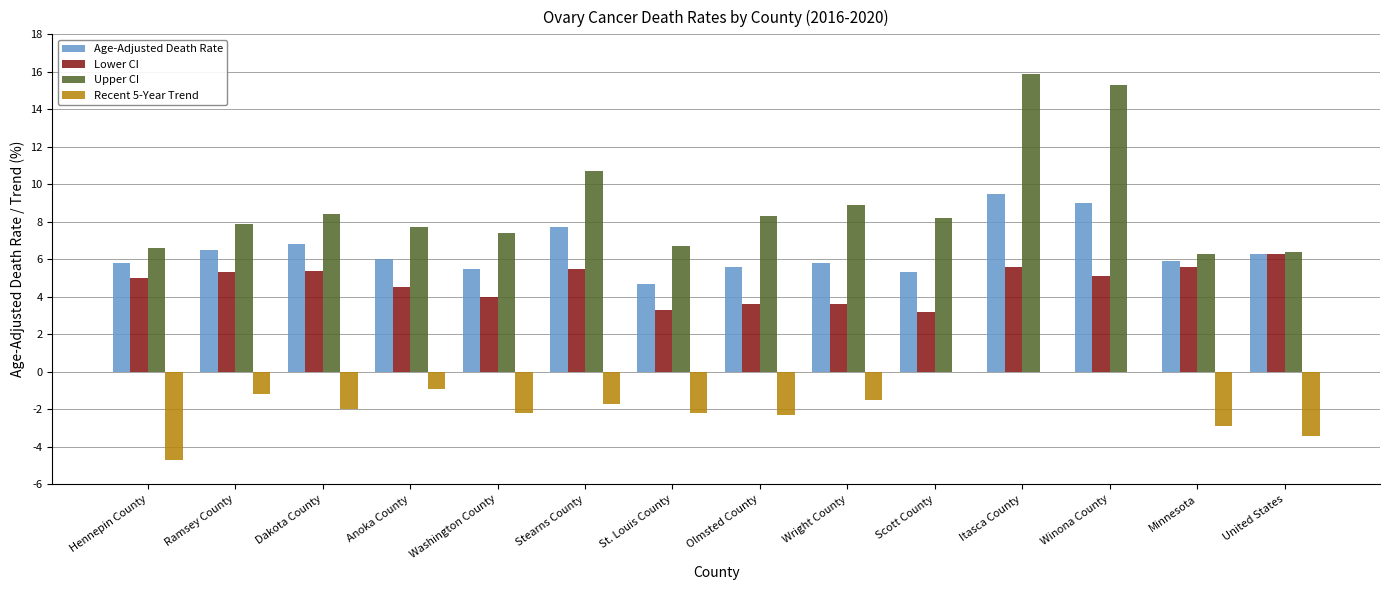

Which series has the largest total across all categories?

Upper CI